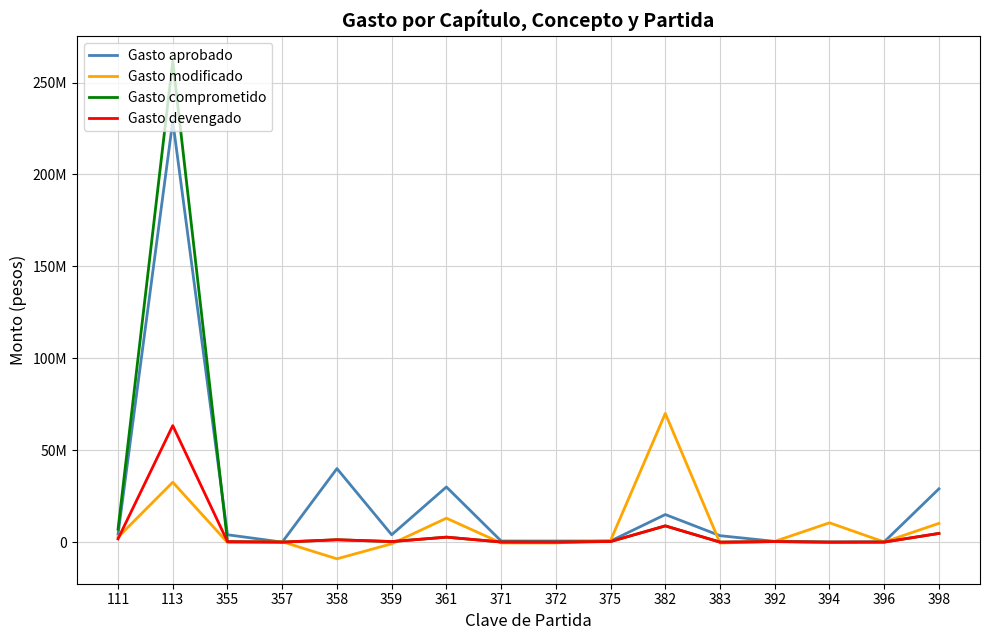

List the series in order of their peak value, highest first.

Gasto comprometido, Gasto aprobado, Gasto modificado, Gasto devengado